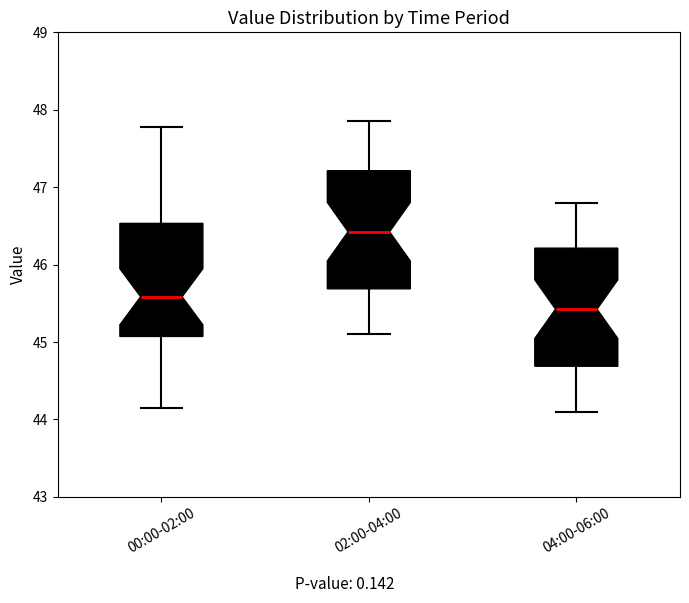

Reading left to right, transcribe this box plot: for each box, give where its median line is, the range the box spans, and where its two whiskers end, as read against the y-axis. The values are not printed on the chart, so give them approximately, as read against the axis.

00:00-02:00: median 45.6, box 45.1 to 46.5, whiskers 44.2 to 47.8
02:00-04:00: median 46.4, box 45.7 to 47.2, whiskers 45.1 to 47.9
04:00-06:00: median 45.4, box 44.7 to 46.2, whiskers 44.1 to 46.8